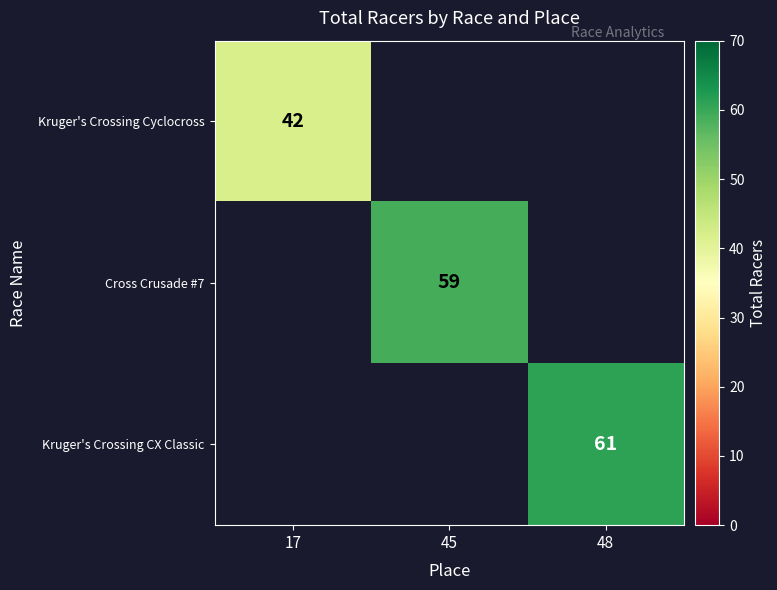

True or false: Cross Crusade #7 has a value of 92 at 45.

False